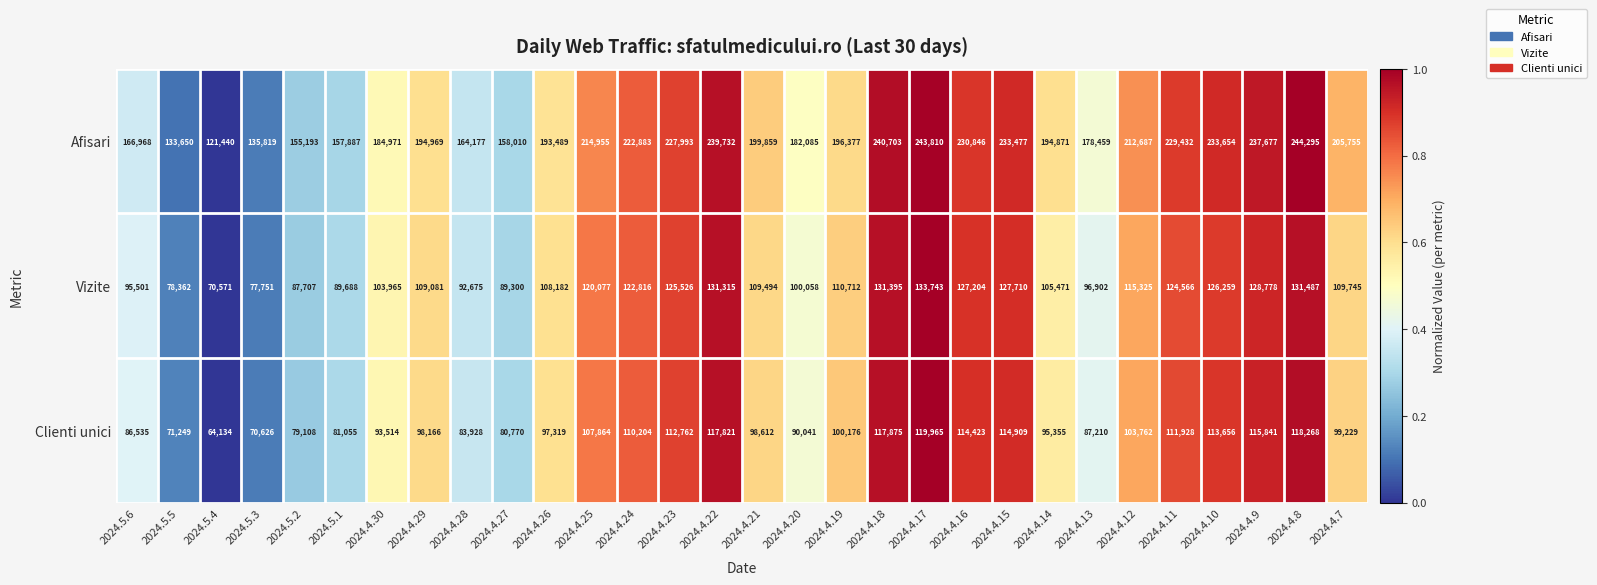

Which series has the largest total across all categories?

Afisari